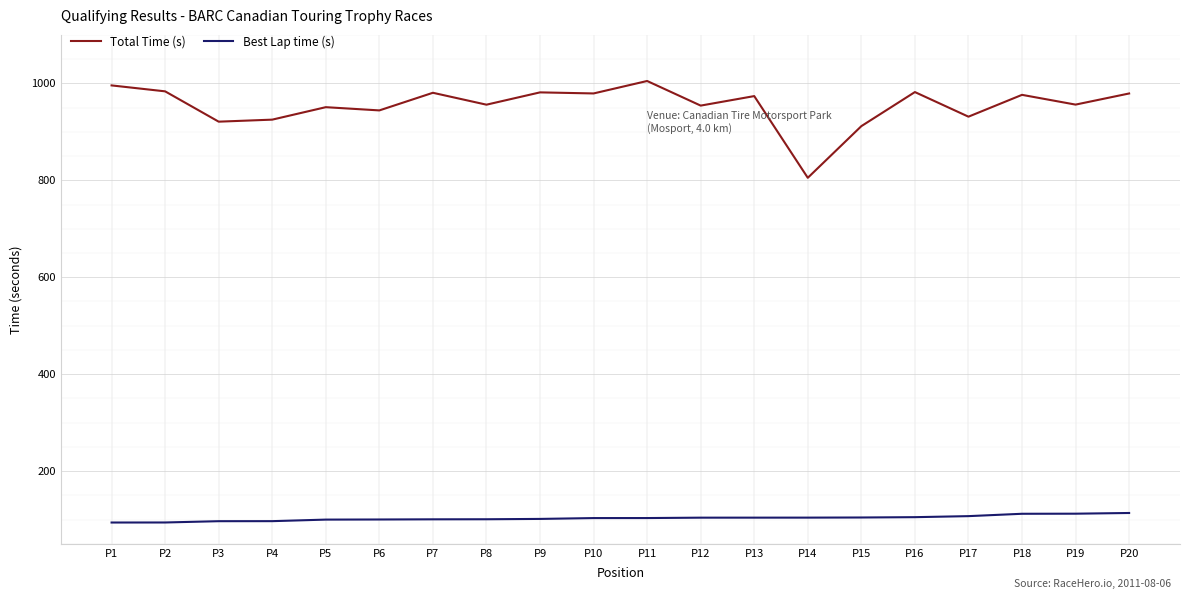

True or false: Total Time (s) has a value of 1374.2 at P19.

False